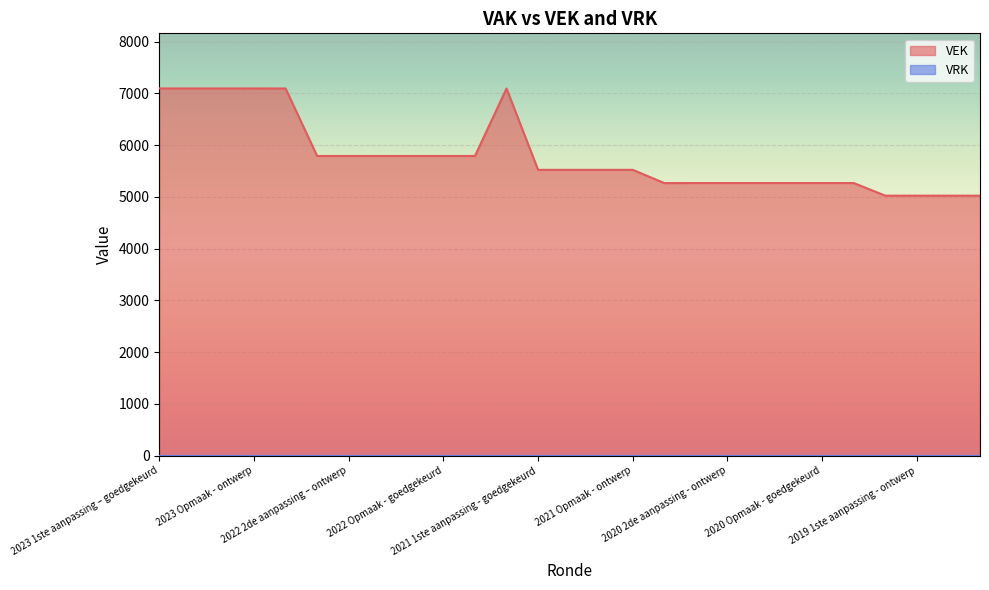

Which series has the widest spread of values?

VEK